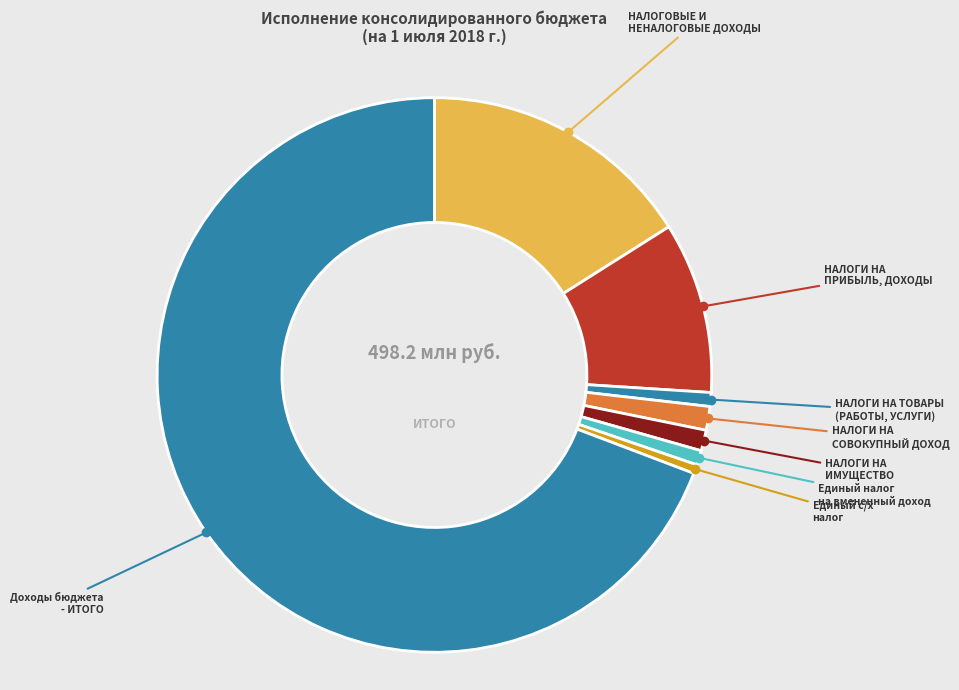

Which category accounts for the majority?

Доходы бюджета - ИТОГО